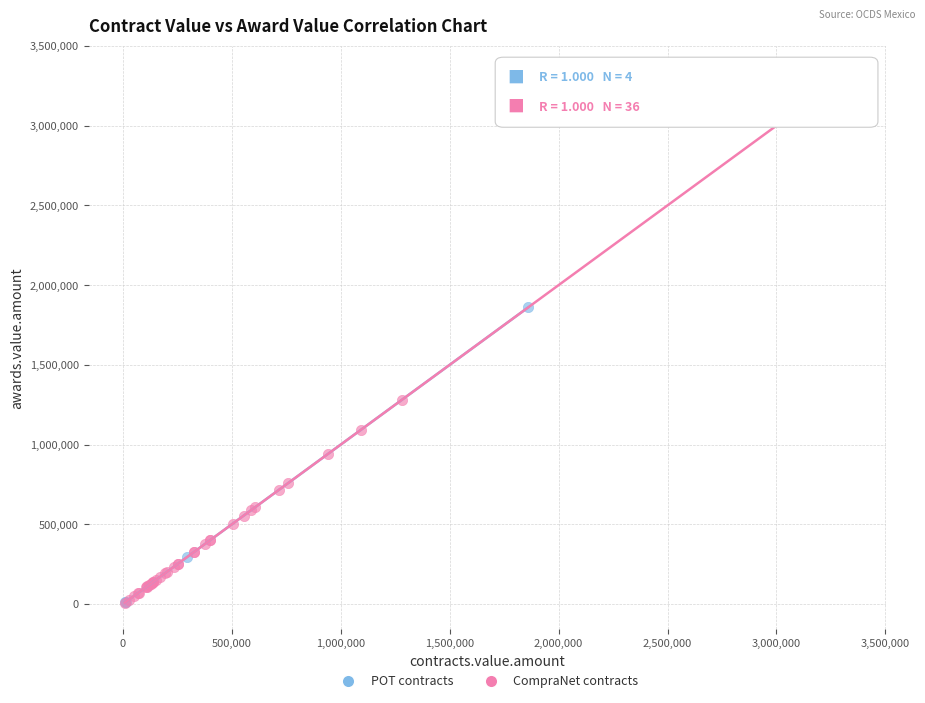

Which series reaches the maximum Y coordinate?

CompraNet contracts